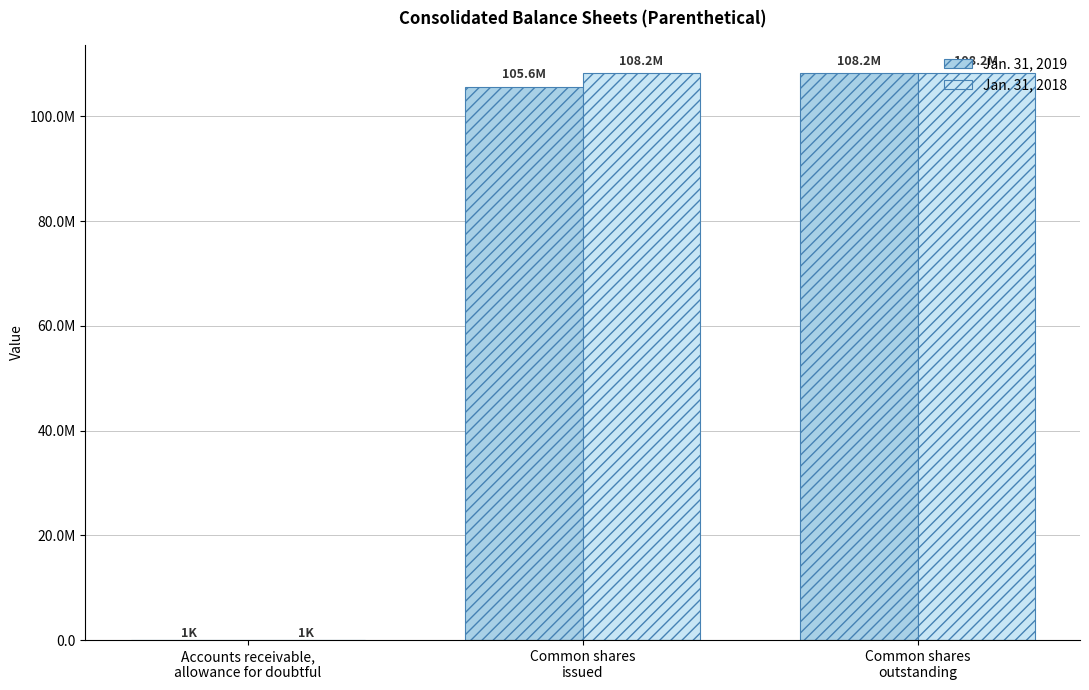

Which series has the largest total across all categories?

Jan. 31, 2018